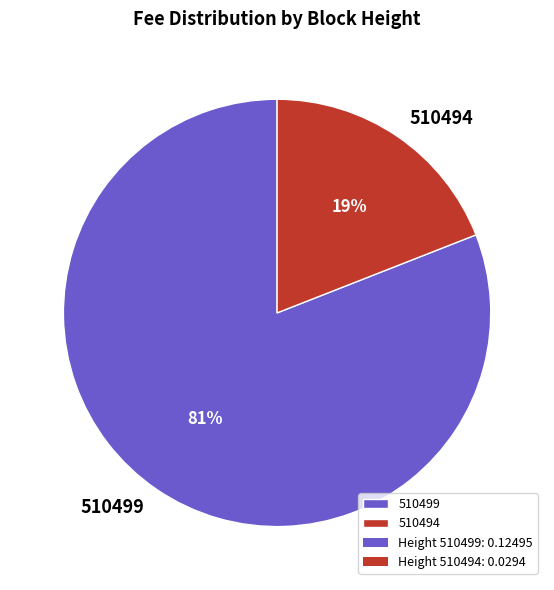

To the nearest percent, what is the combined percentage of 510494 and 510499?

100%